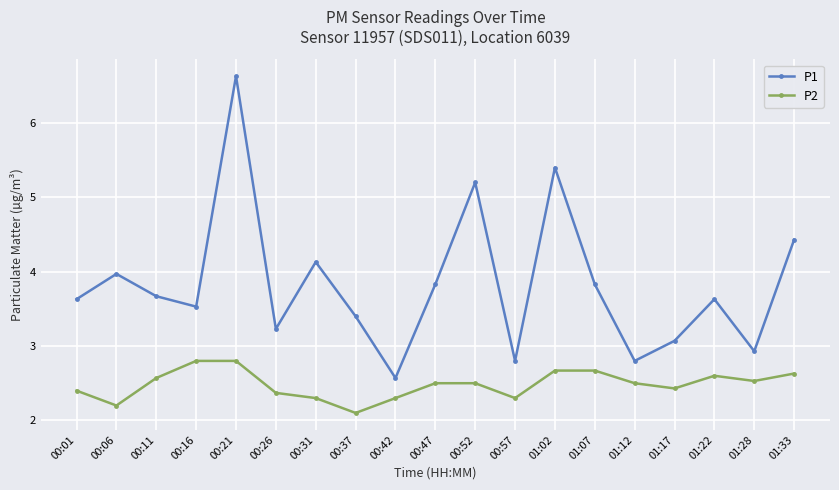

Reading left to right, extract all data points from this chart.

P1: 3.6	4.0	3.7	3.5	6.6	3.2	4.1	3.4	2.6	3.8	5.2	2.8	5.4	3.8	2.8	3.1	3.6	2.9	4.4
P2: 2.4	2.2	2.6	2.8	2.8	2.4	2.3	2.1	2.3	2.5	2.5	2.3	2.7	2.7	2.5	2.4	2.6	2.5	2.6